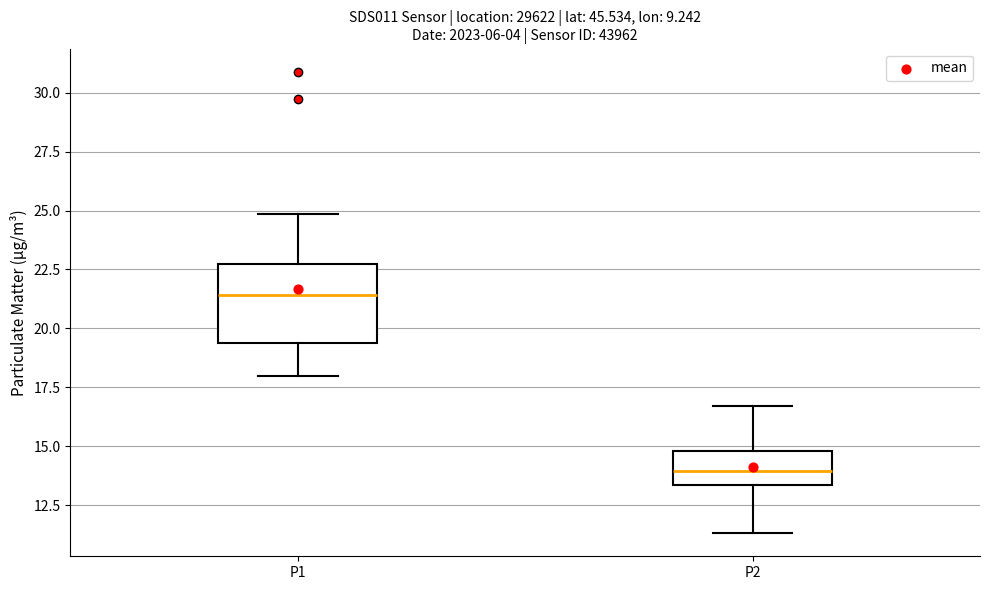

Reading left to right, read every box against the y-axis: the position of its median line, the range the box covers, and the ends of its whiskers. The values are not printed on the chart, so give them approximately, as read against the axis.

P1: median 21.5, box 19.5 to 22.5, whiskers 18.0 to 25.0
P2: median 14.0, box 13.5 to 15.0, whiskers 11.5 to 16.5